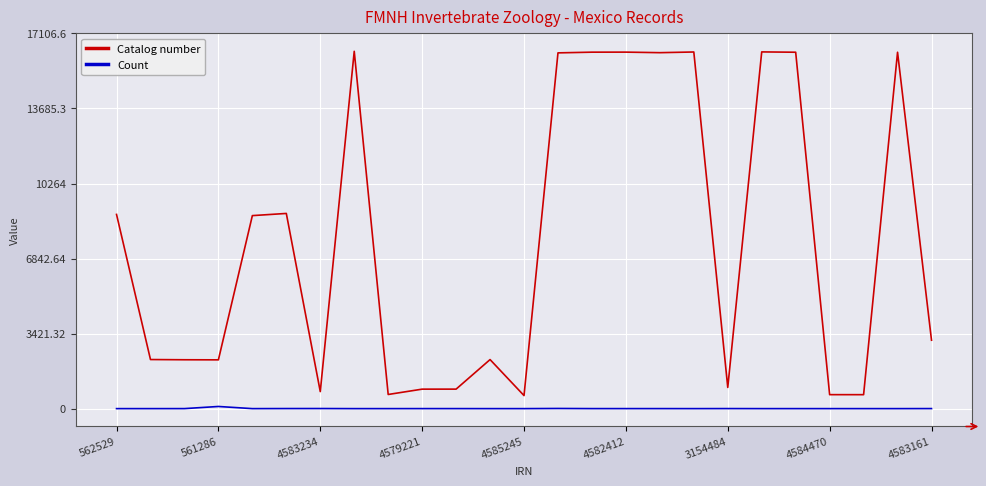

How many lines are shown in the chart?

2